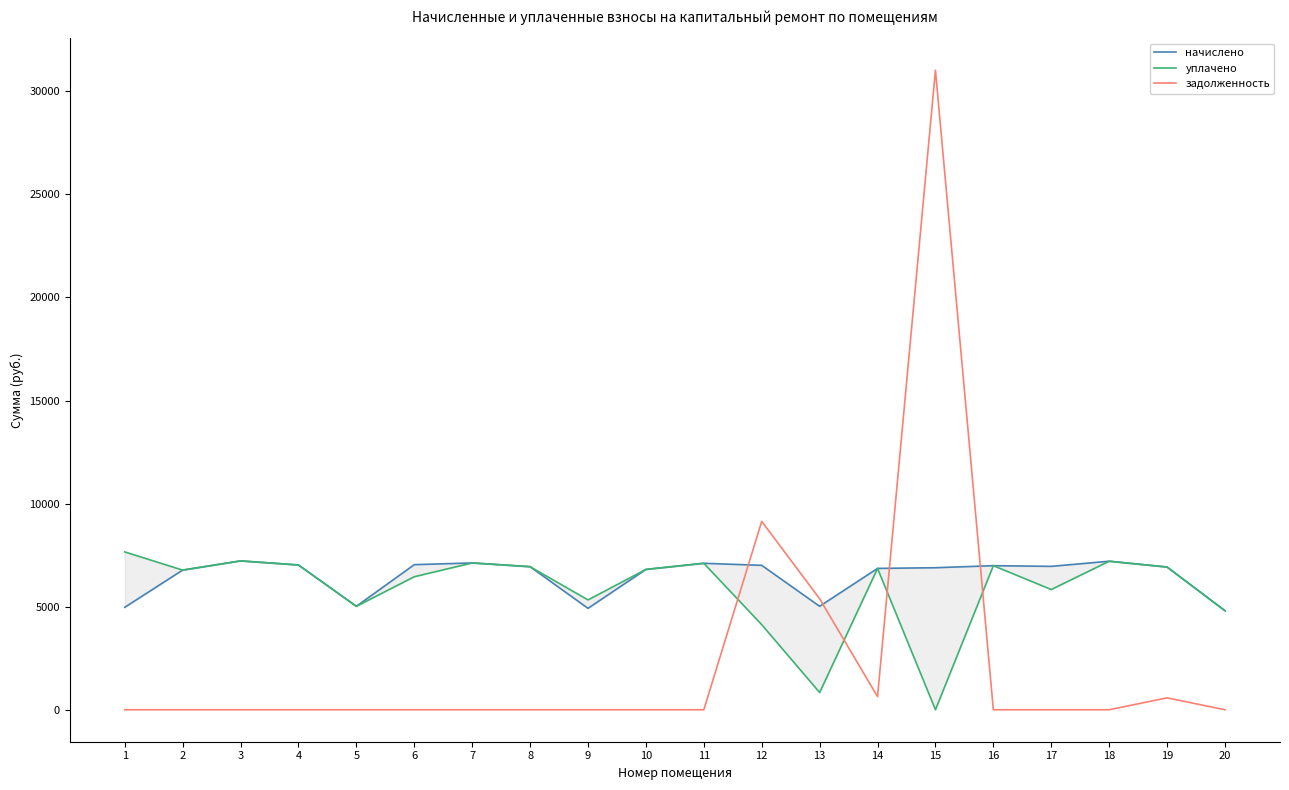

How many lines are shown in the chart?

3